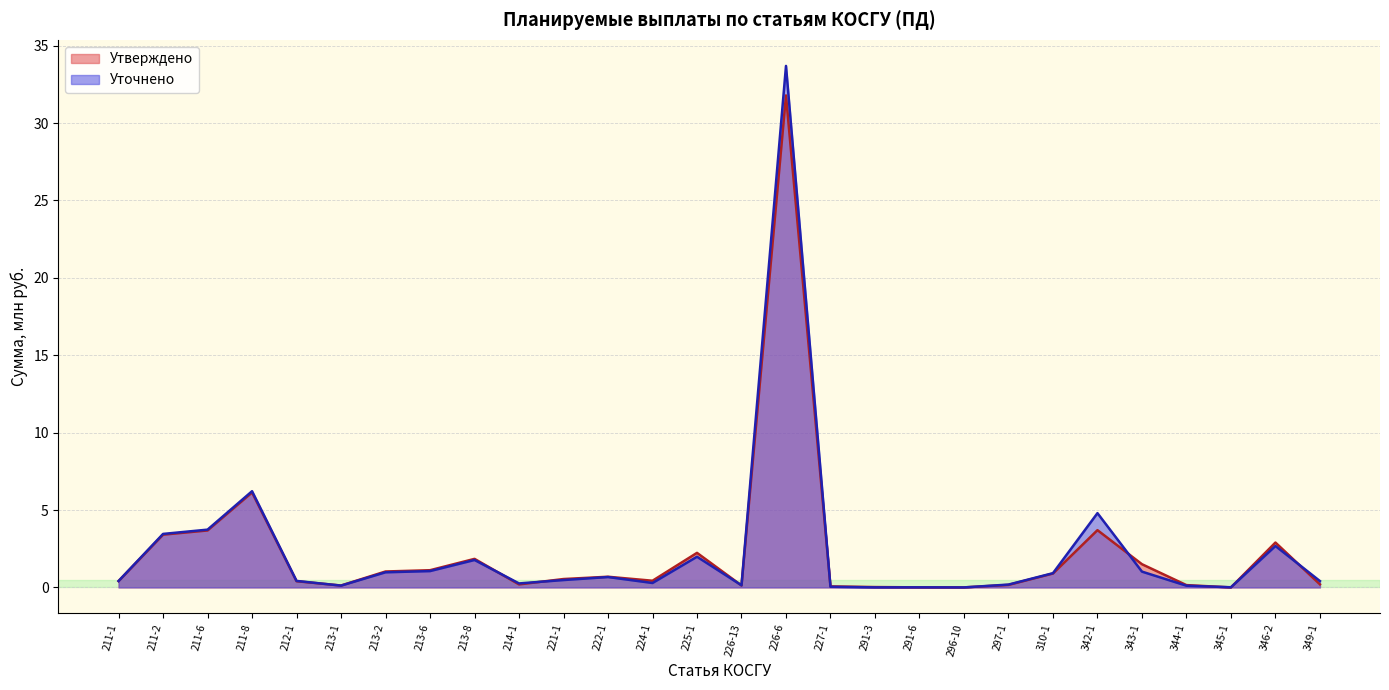

Which category has the lowest value in the Уточнено series?

296-10